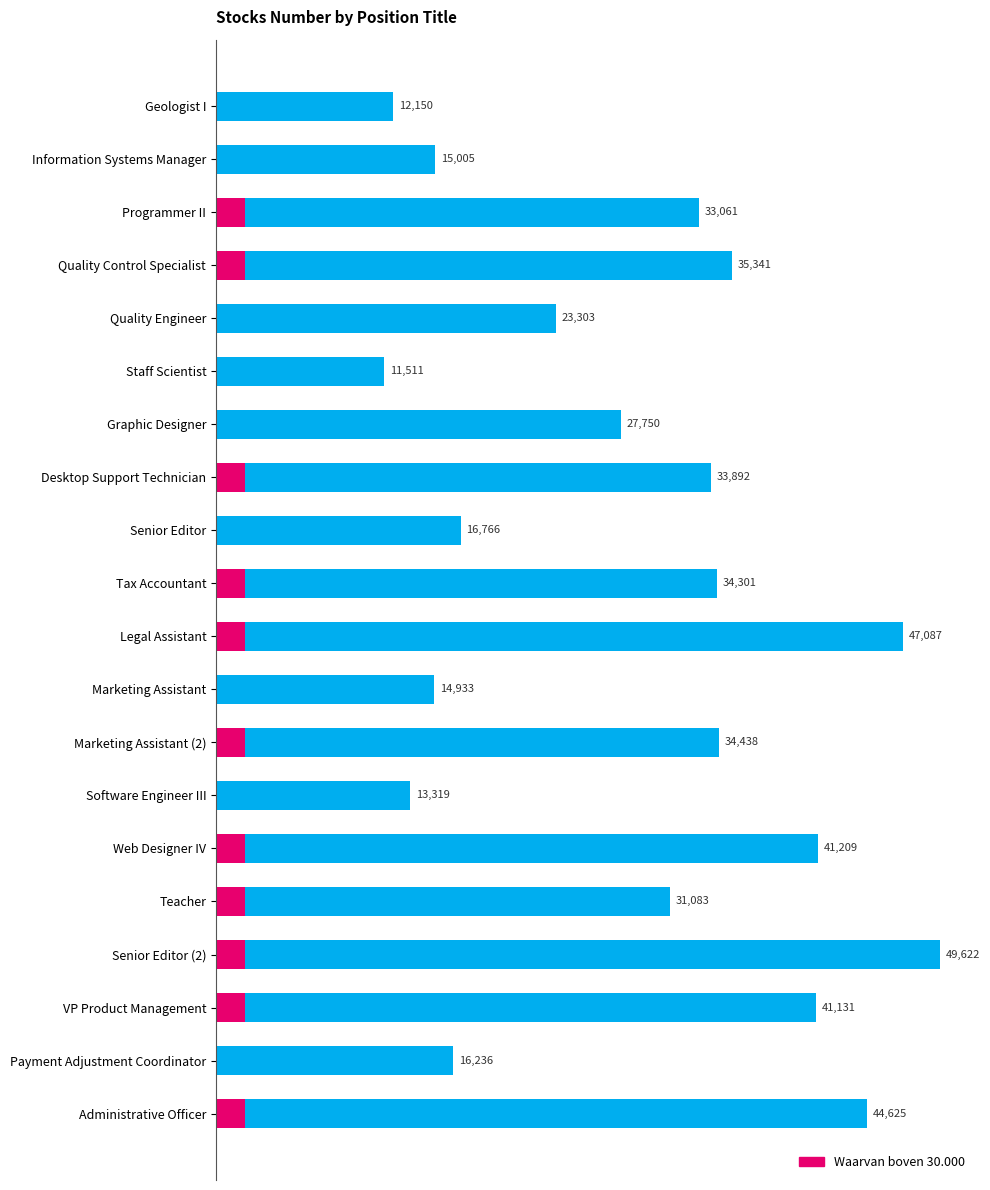

What is the maximum value for Stocks Number?

49622